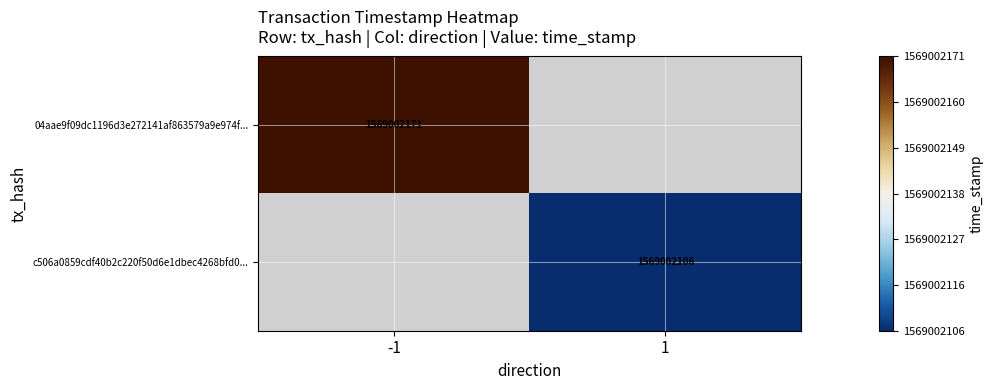

The 04aae9f09dc1196d3e272141af863579a9e974f series shows 0 at direction. True or false?

False